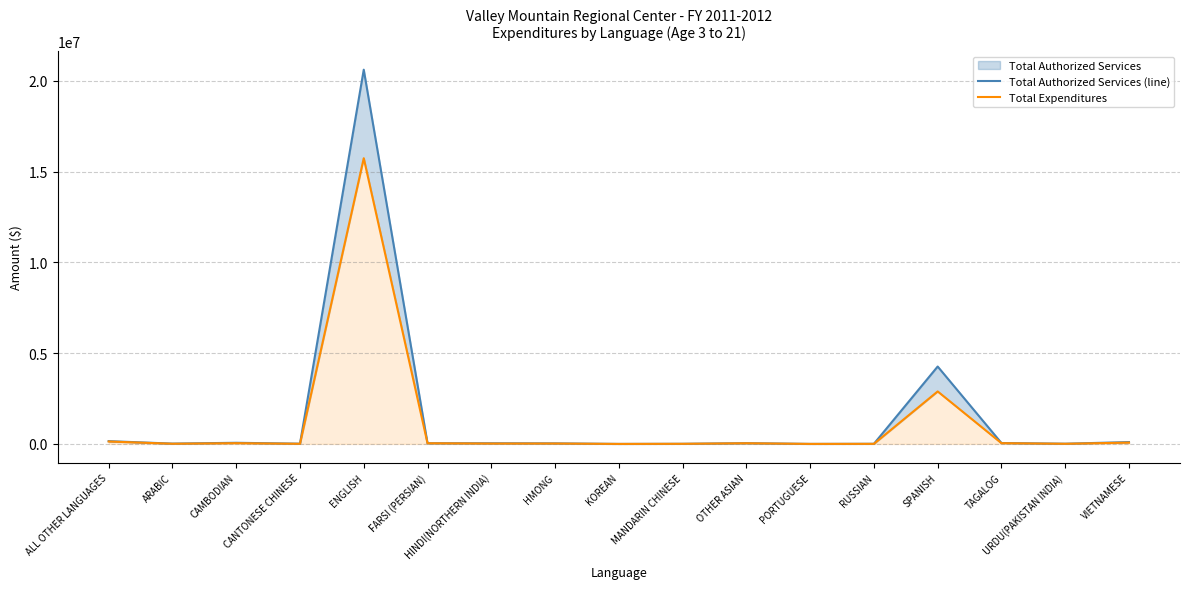

Read the Total Expenditures value at OTHER ASIAN.

37909.0